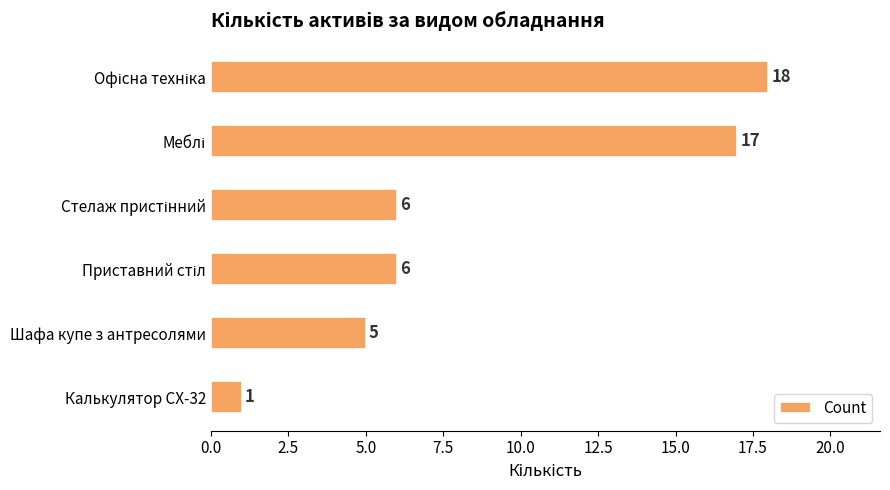

Is it true that the value at Шафа купе з антресолями is 5?

True